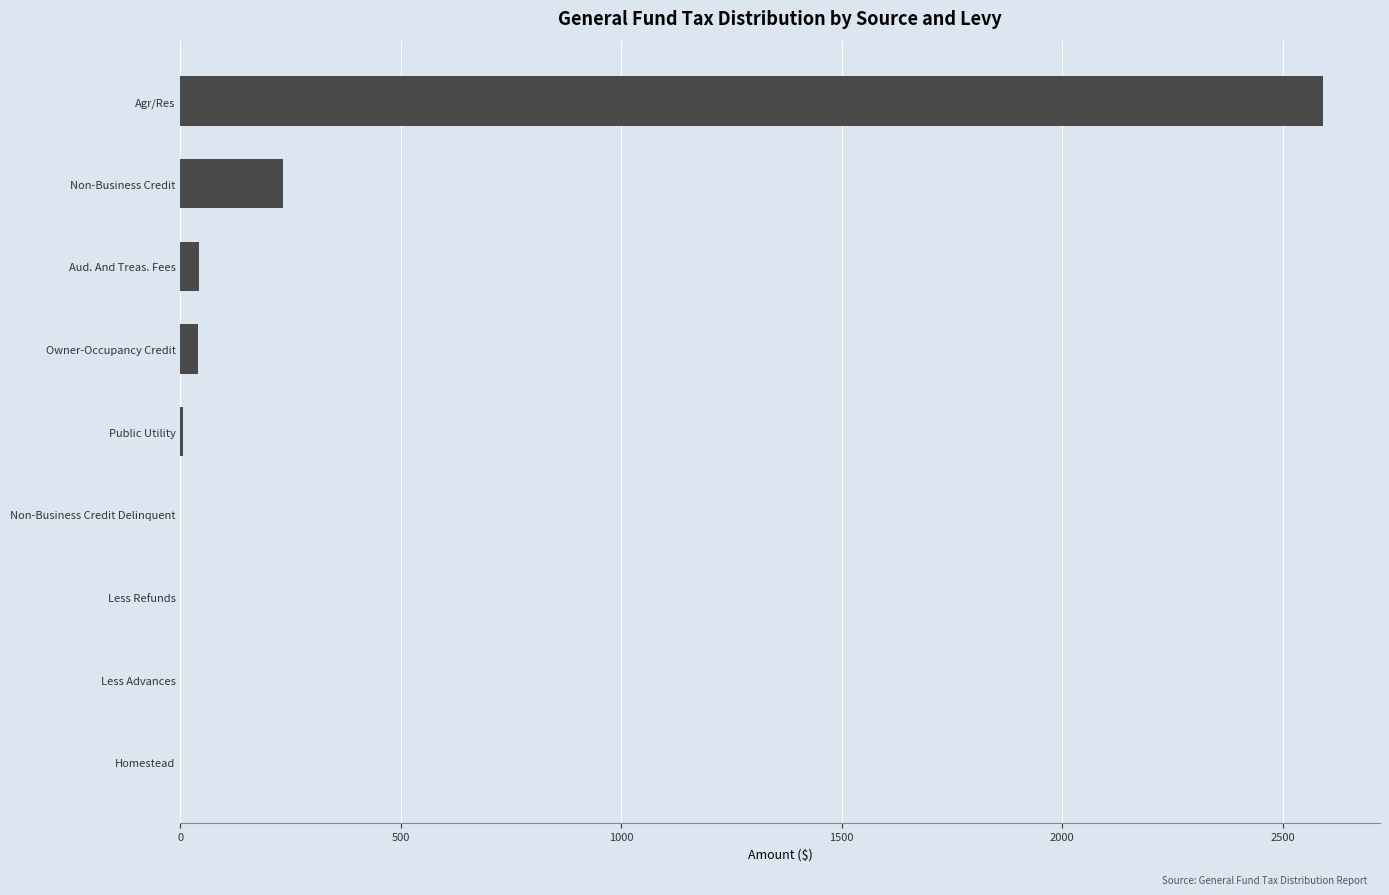

Count the number of data series in this chart.

1